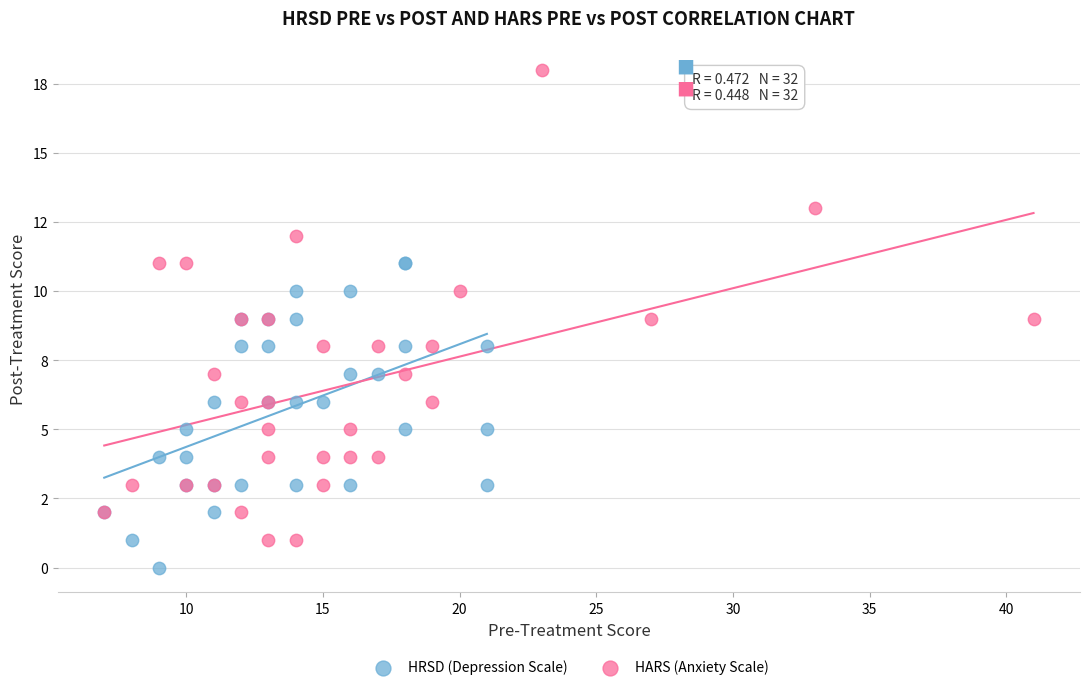

What are all the series names shown in the legend?

HRSD (Depression Scale), HARS (Anxiety Scale)